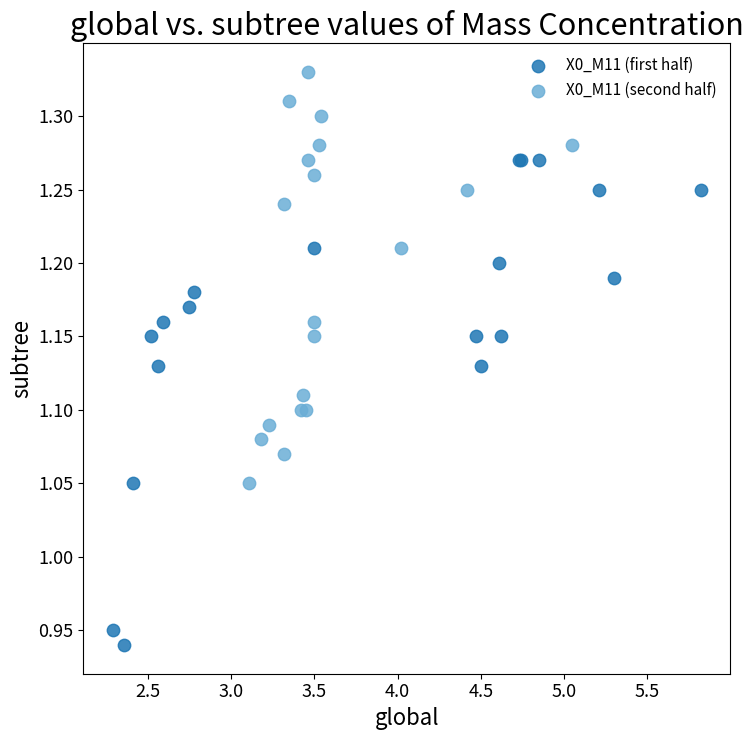

Which series reaches the maximum Y coordinate?

X0_M11 (second half)